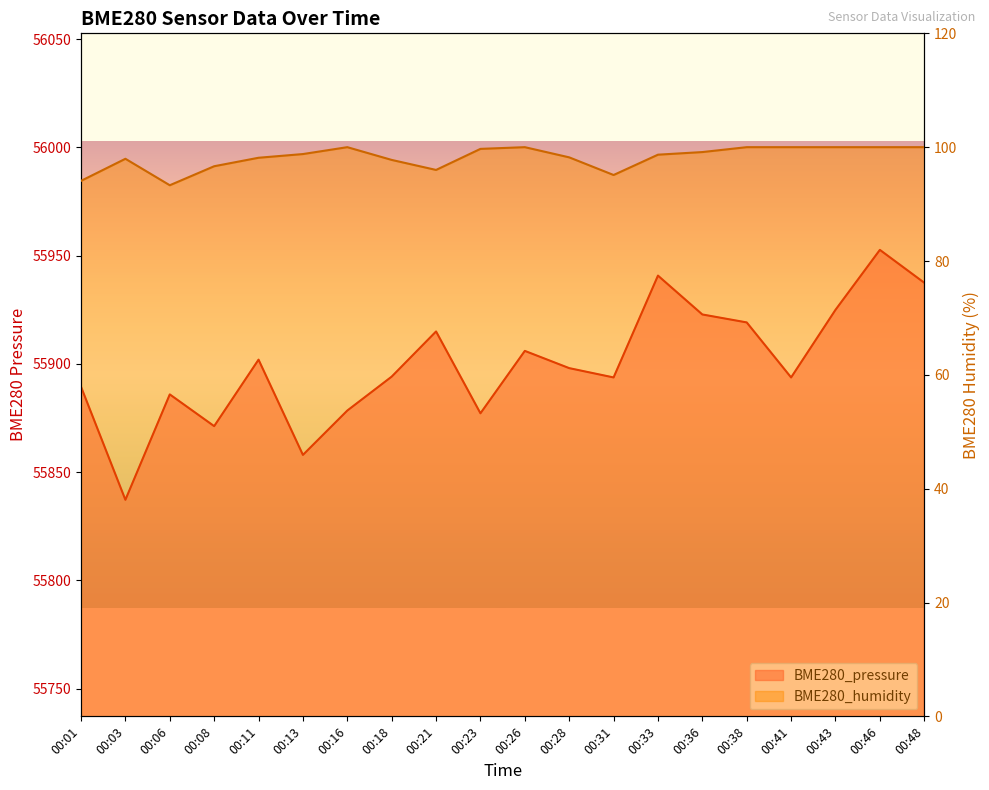

Between 00:08 and 00:38, which is larger?

00:38